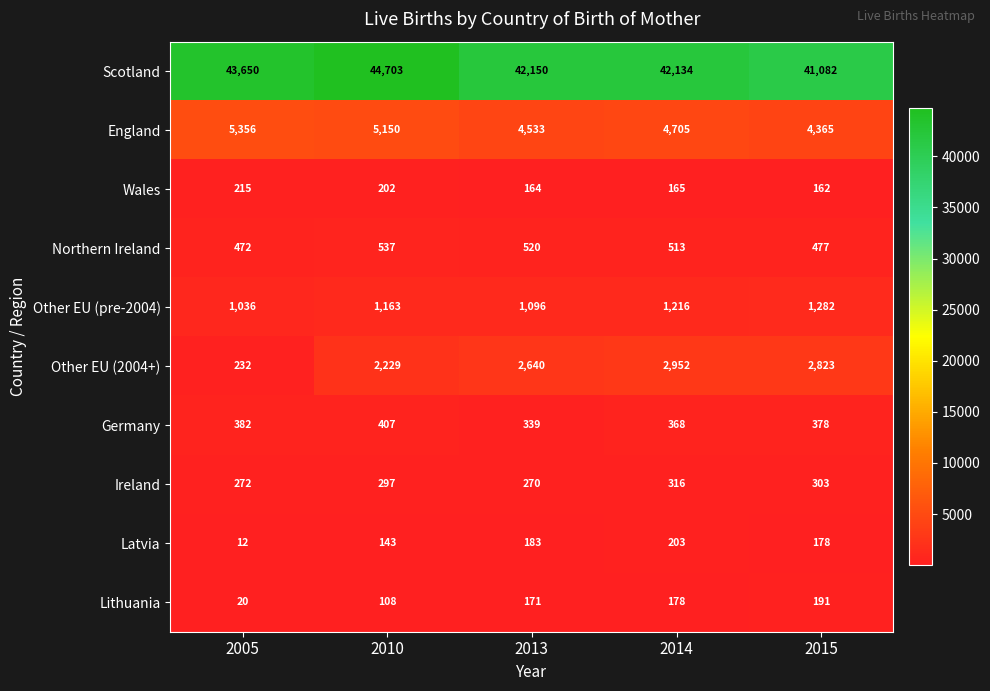

What is the difference between the England values at 2014 and 2013?

172